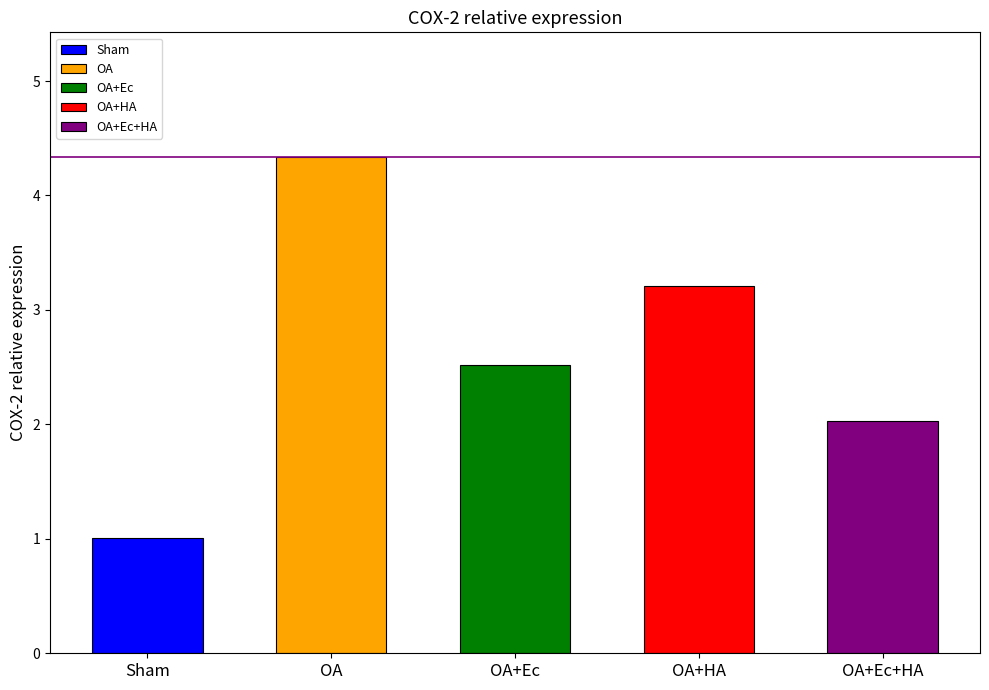

What are all the series names shown in the legend?

Sham, OA, OA+Ec, OA+HA, OA+Ec+HA